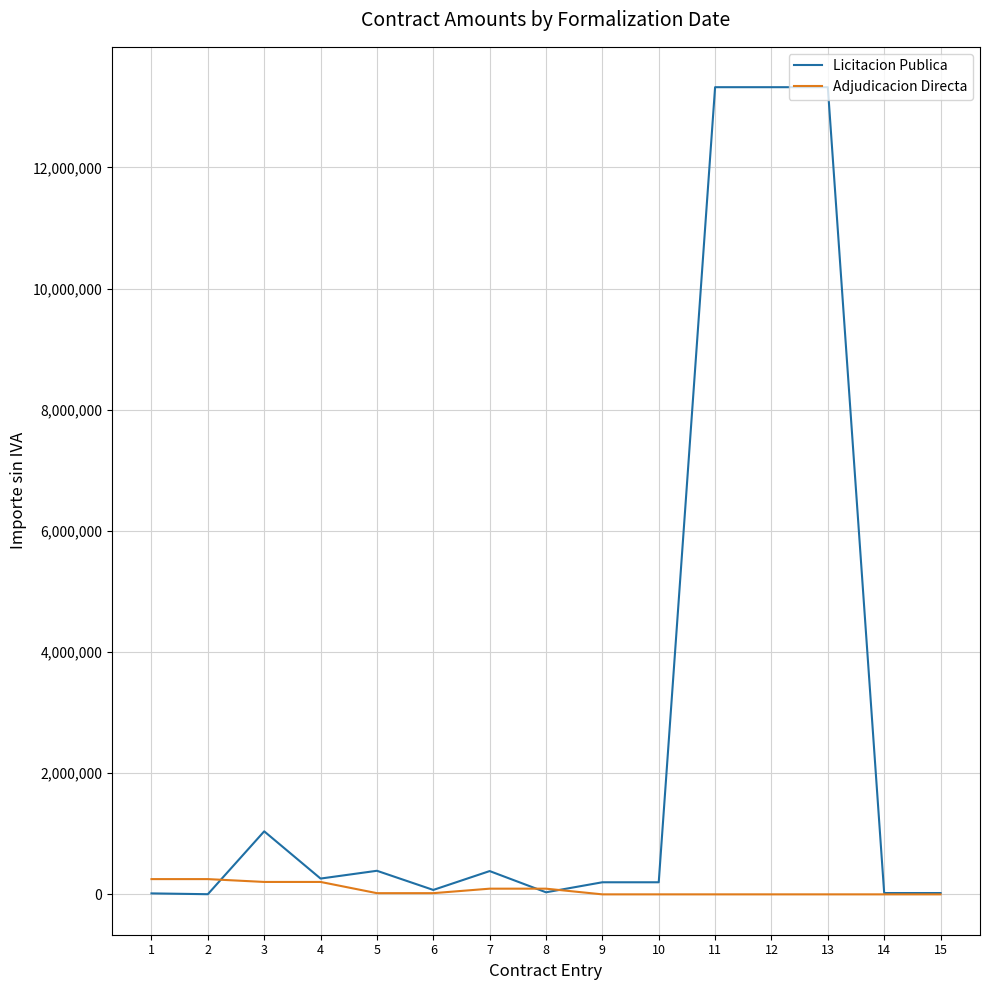

What is the difference between the highest and lowest values at 9?

199610.4